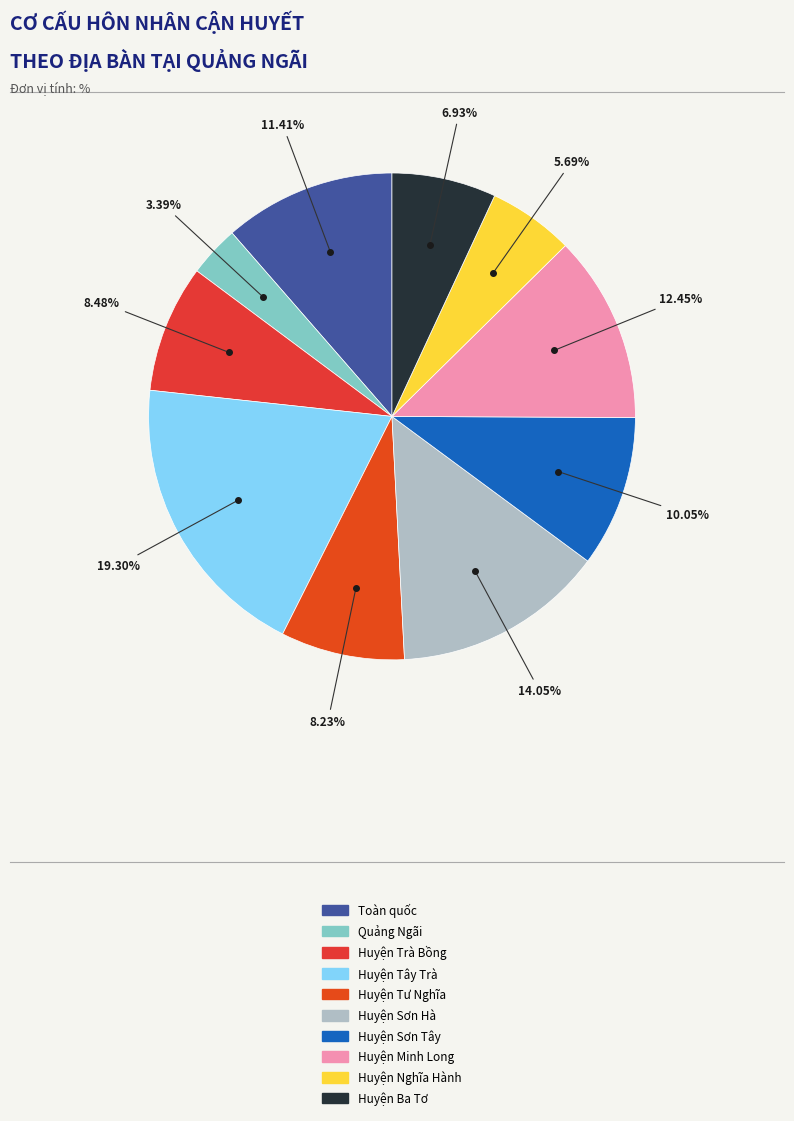

To the nearest percent, what is the difference between the Huyện Minh Long and Toàn quốc slice percentages?

1%